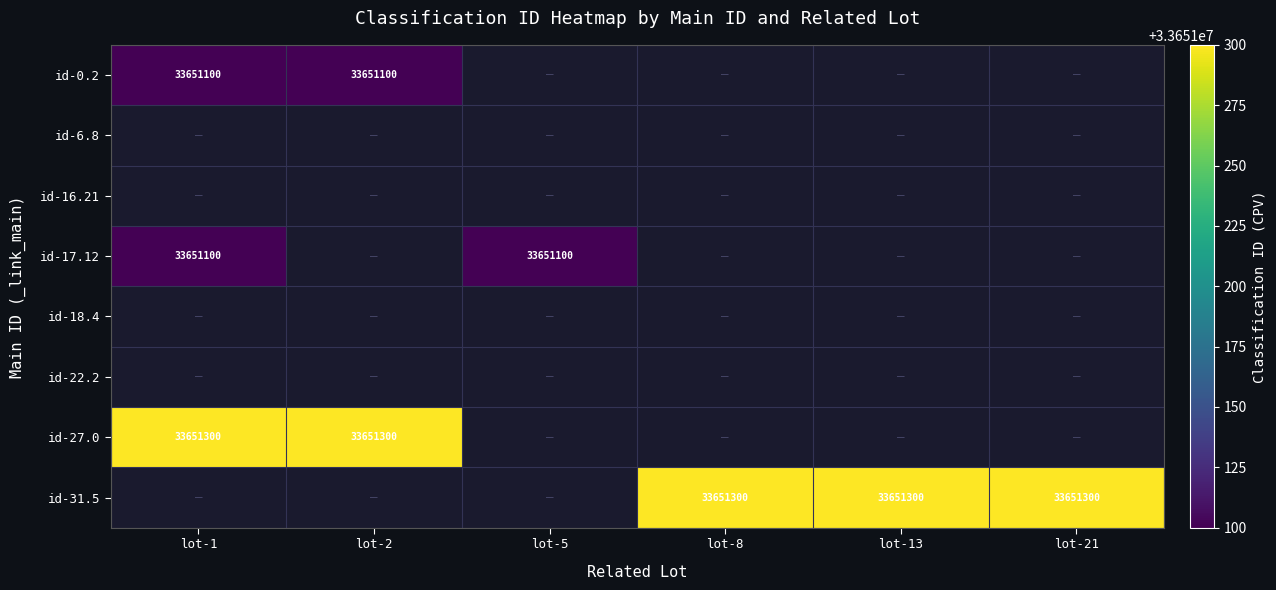

The id-31.5 series shows 45123249 at lot-13. True or false?

False